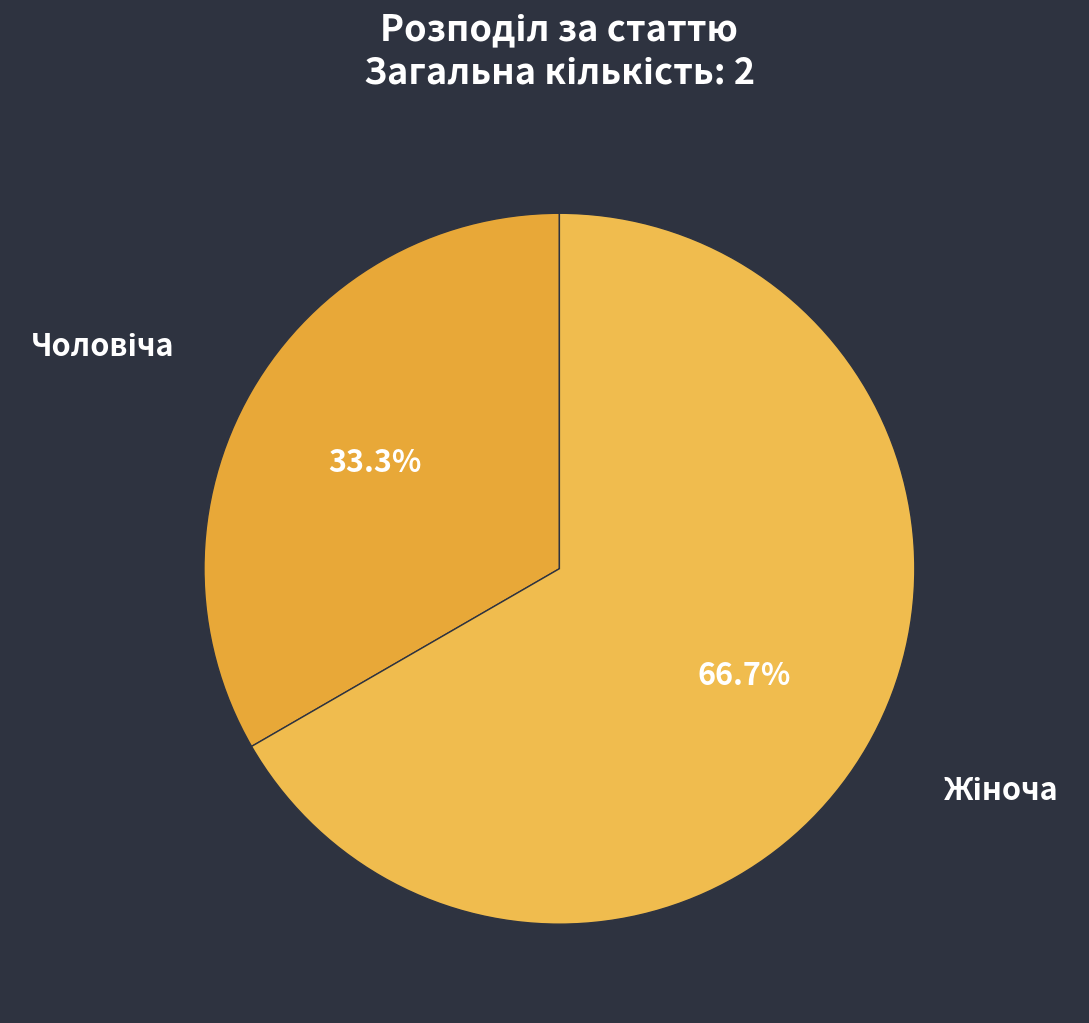

Which category accounts for the majority?

Жіноча